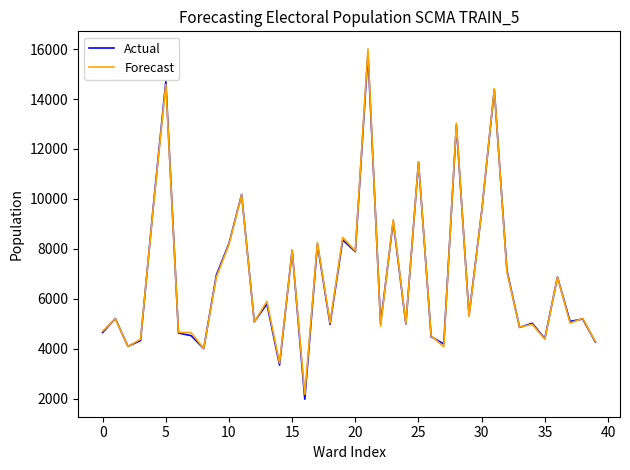

What is the greatest value displayed?

16008